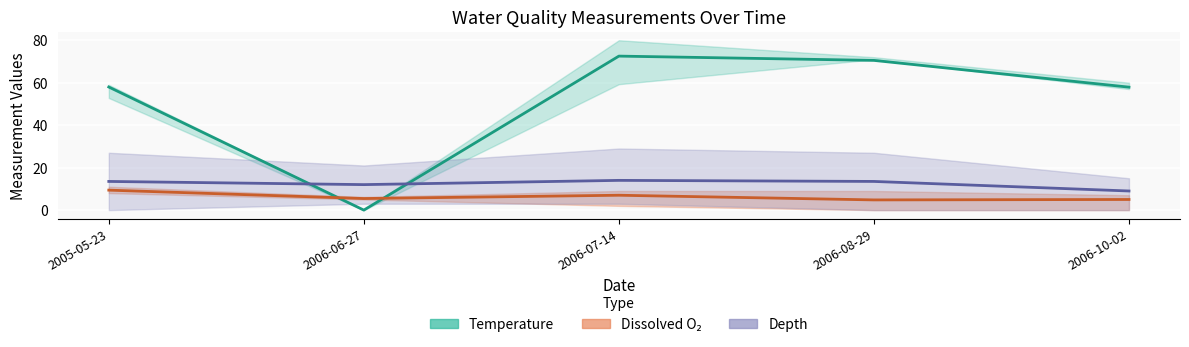

What is the value of the Temperature mean point at the 4th from the left?

70.5